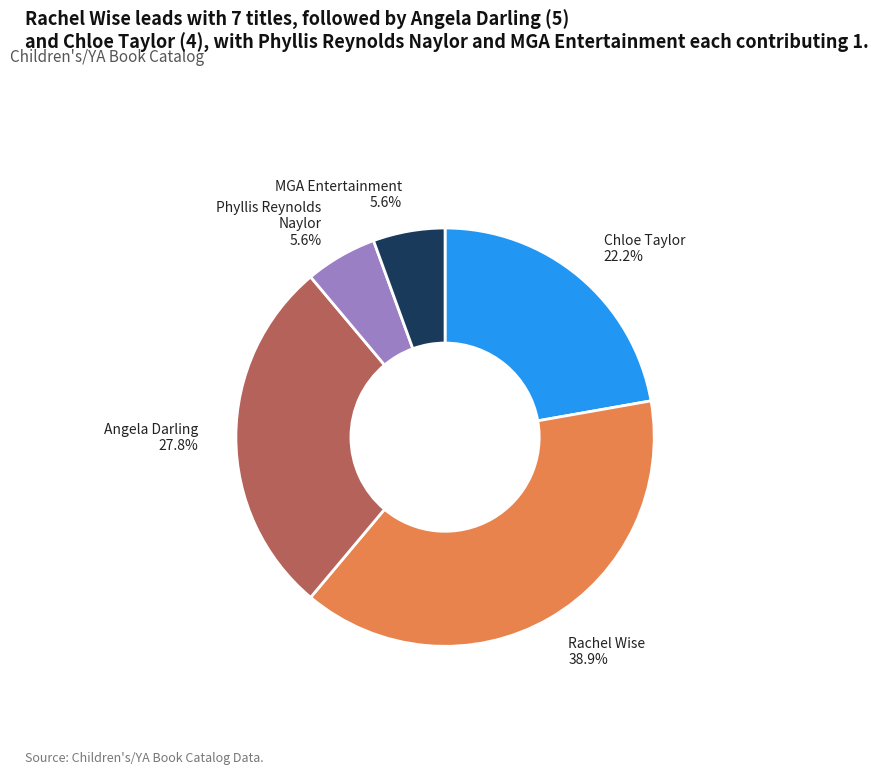

Do Rachel Wise and Phyllis Reynolds Naylor together represent more than half of the pie?

No